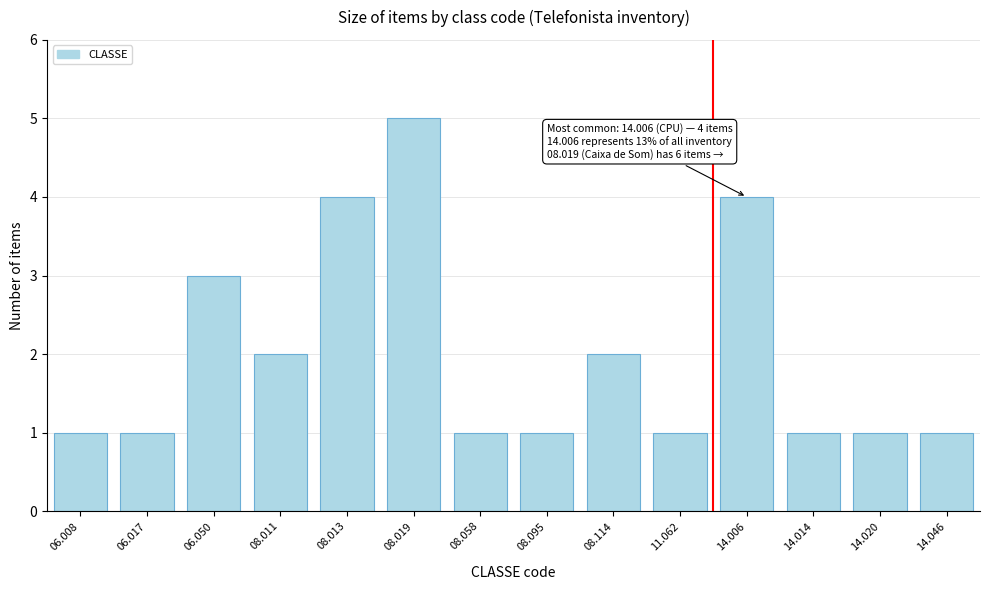

Reading right to left, list all the values displayed in this chart.

14.046=1	14.020=1	14.014=1	14.006=4	11.062=1	08.114=2	08.095=1	08.058=1	08.019=5	08.013=4	08.011=2	06.050=3	06.017=1	06.008=1